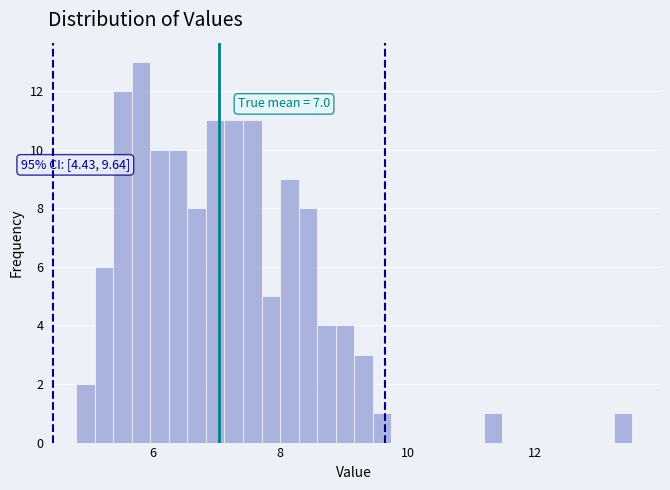

Read against the x-axis, roughly where is the centre of the tallest bar?

5.8